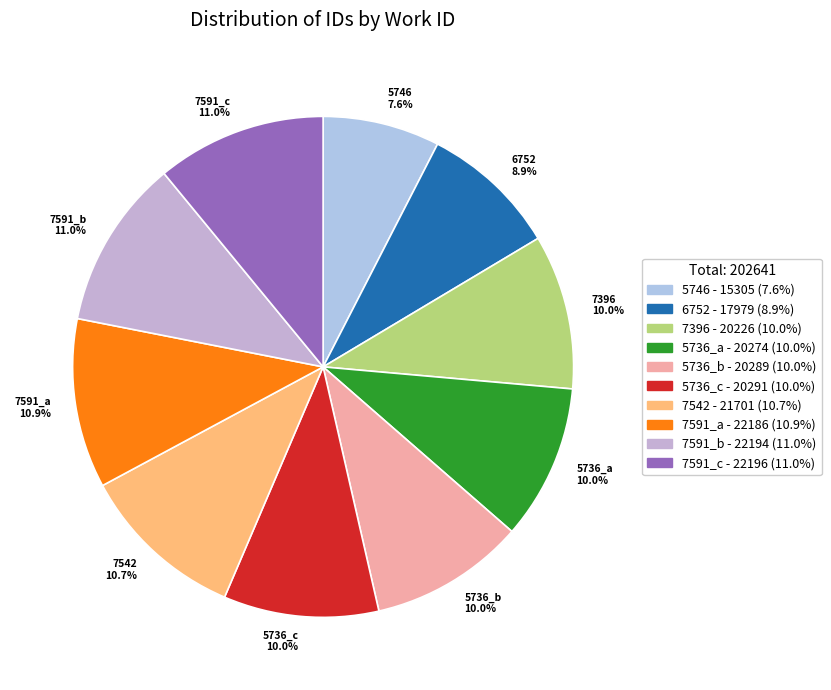

Is there any slice that represents more than half of the pie?

No